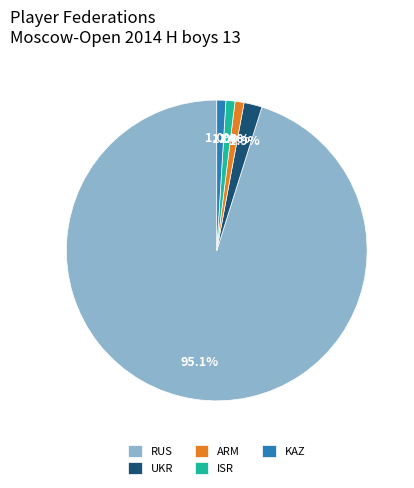

Which category has the biggest portion of the pie?

RUS